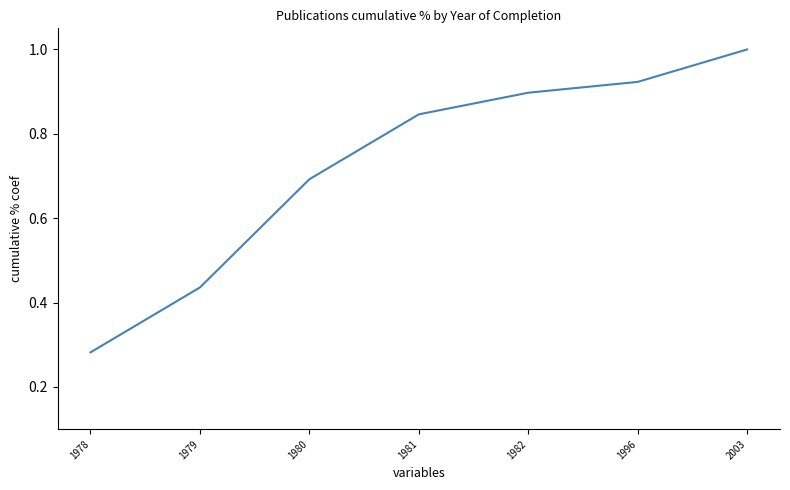

Rank the categories by value from highest to lowest.

2003, 1996, 1982, 1981, 1980, 1979, 1978